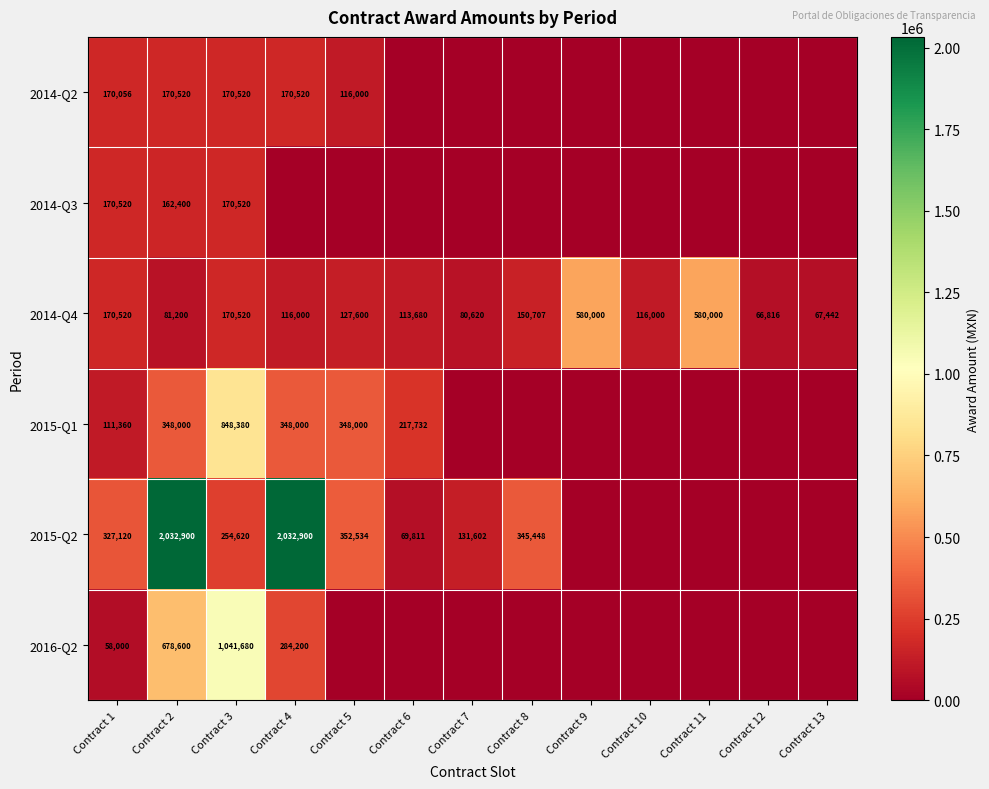

True or false: 2015-Q2 has a value of 1182007 at Contract 4.

False